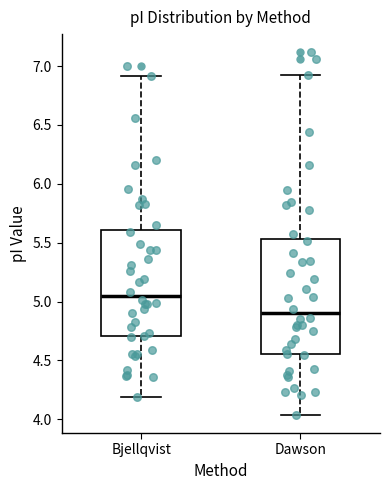

Reading left to right, transcribe this box plot: for each box, give where its median line is, the range the box spans, and where its two whiskers end, as read against the y-axis. The values are not printed on the chart, so give them approximately, as read against the axis.

Bjellqvist: median 5.05, box 4.70 to 5.60, whiskers 4.20 to 6.90
Dawson: median 4.90, box 4.55 to 5.55, whiskers 4.05 to 6.95